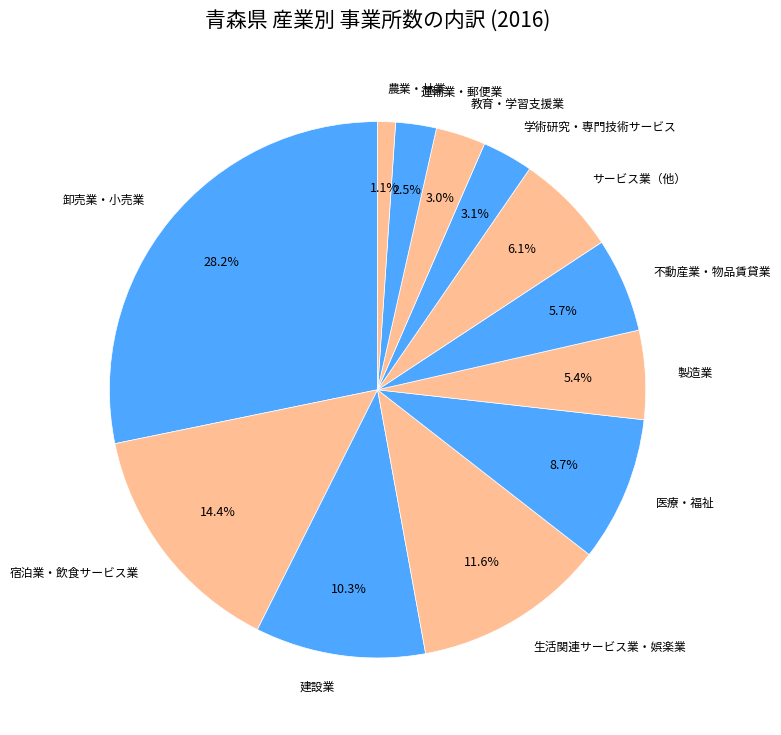

What portion of the pie excludes 教育・学習支援業?

97.0%